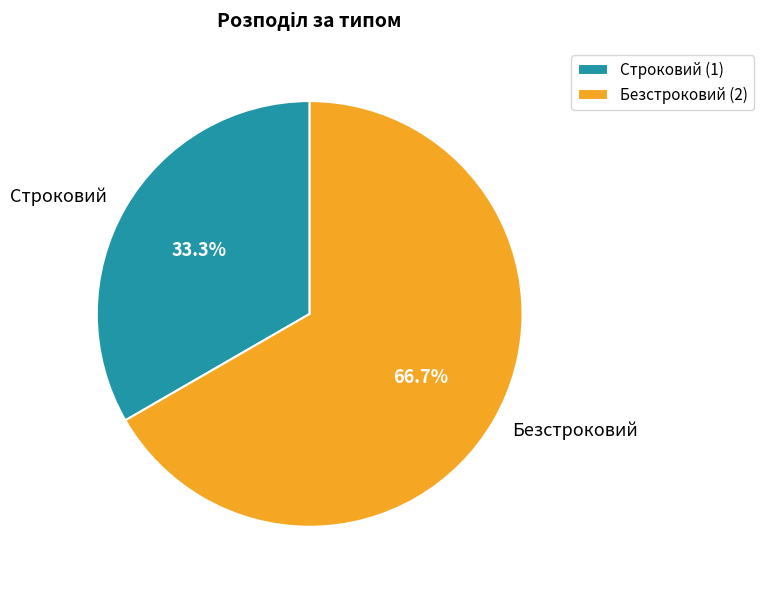

What percentage is the Безстроковий slice, to the nearest percent?

67%